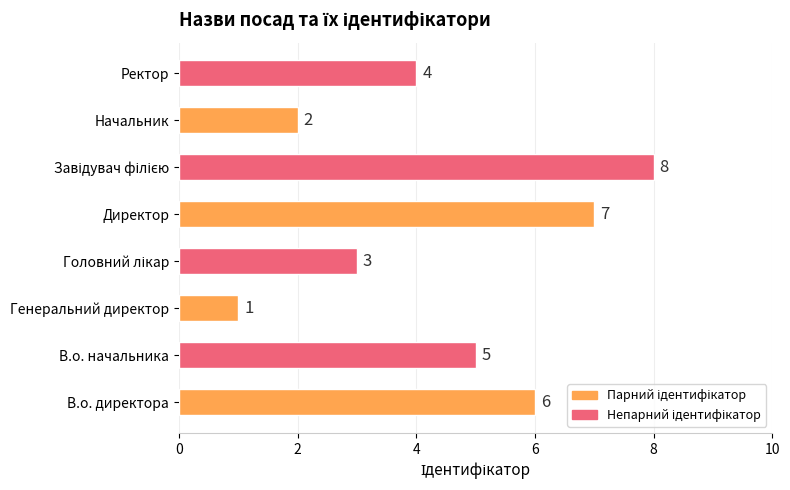

What is the difference between the second highest and minimum values?

6